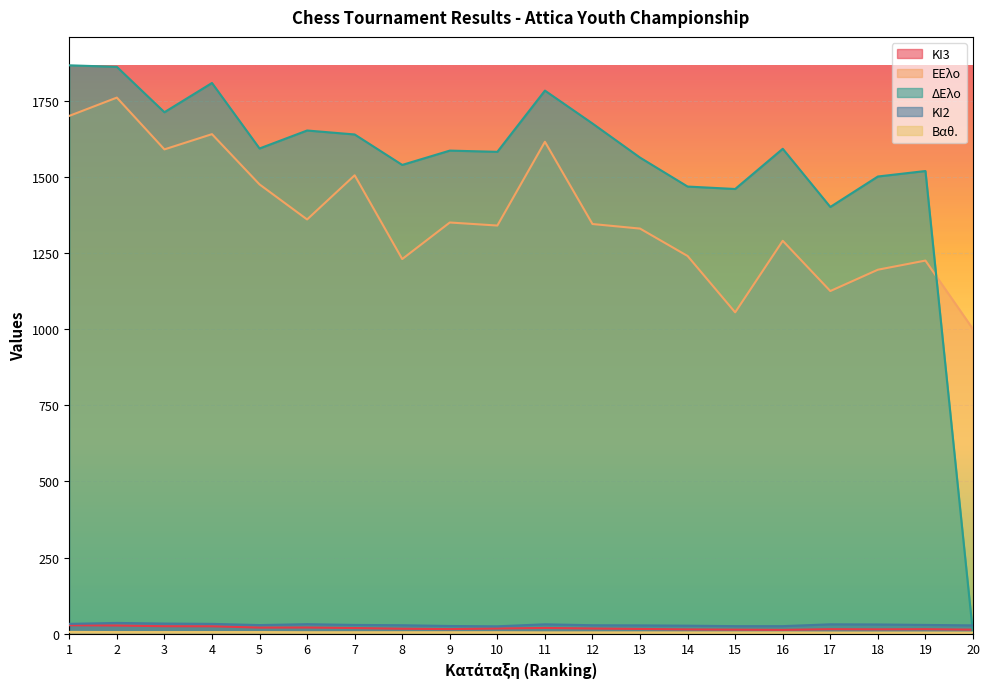

Which category has the lowest value in the ΔΕλο series?

20